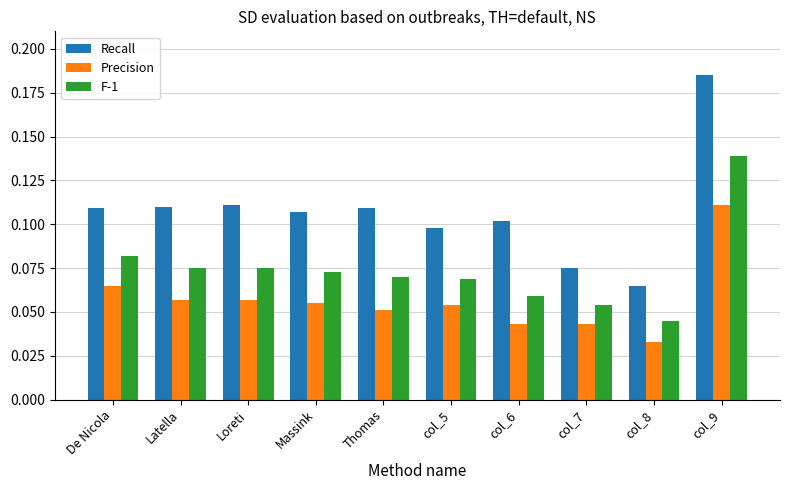

How many categories are shown in the chart?

10